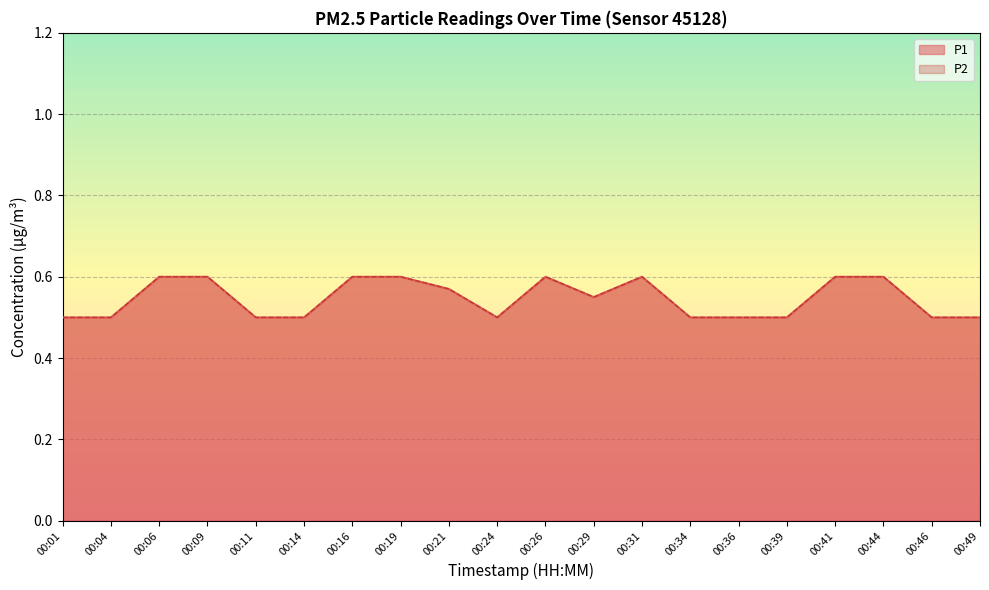

Where is the first local maximum for P1?

00:26